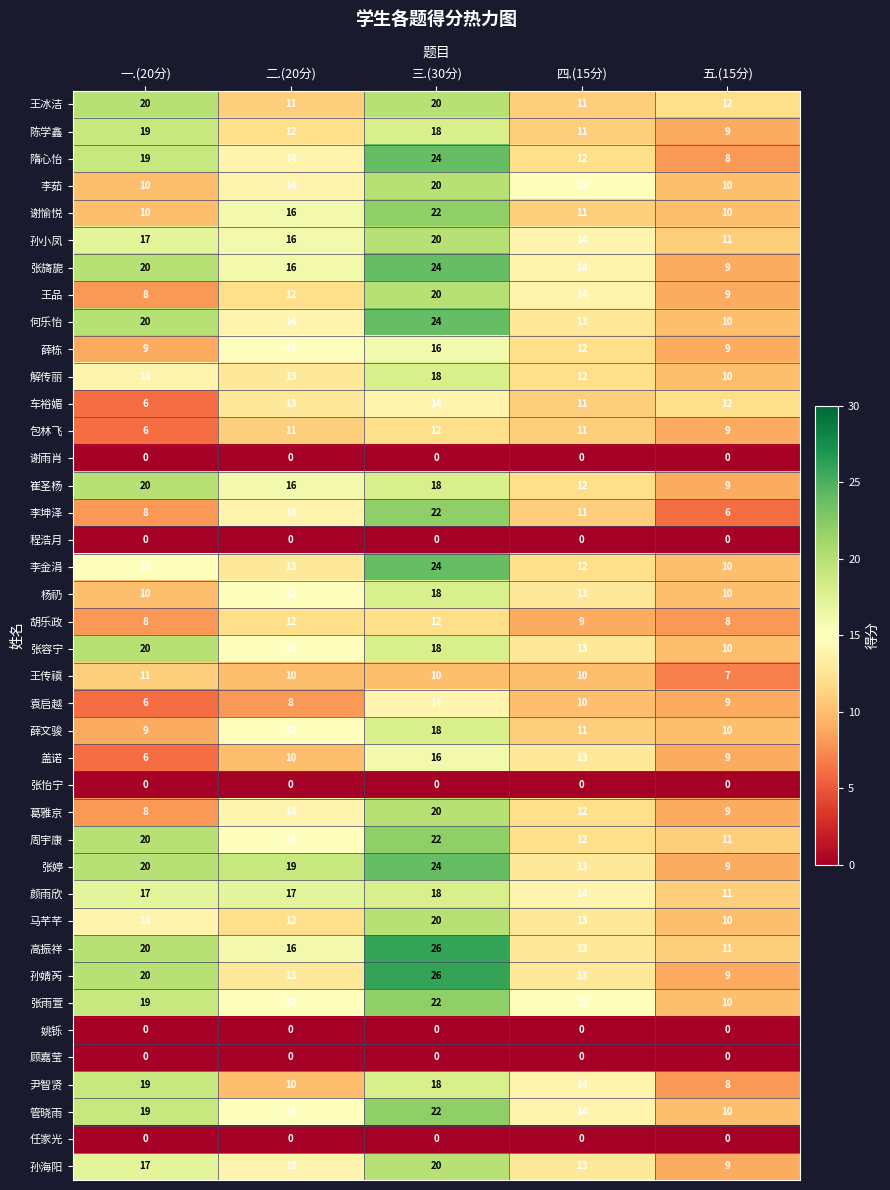

Is the value of 孙婧芮 at 三.(30分) greater than the value of 李坤泽 at 三.(30分)?

Yes